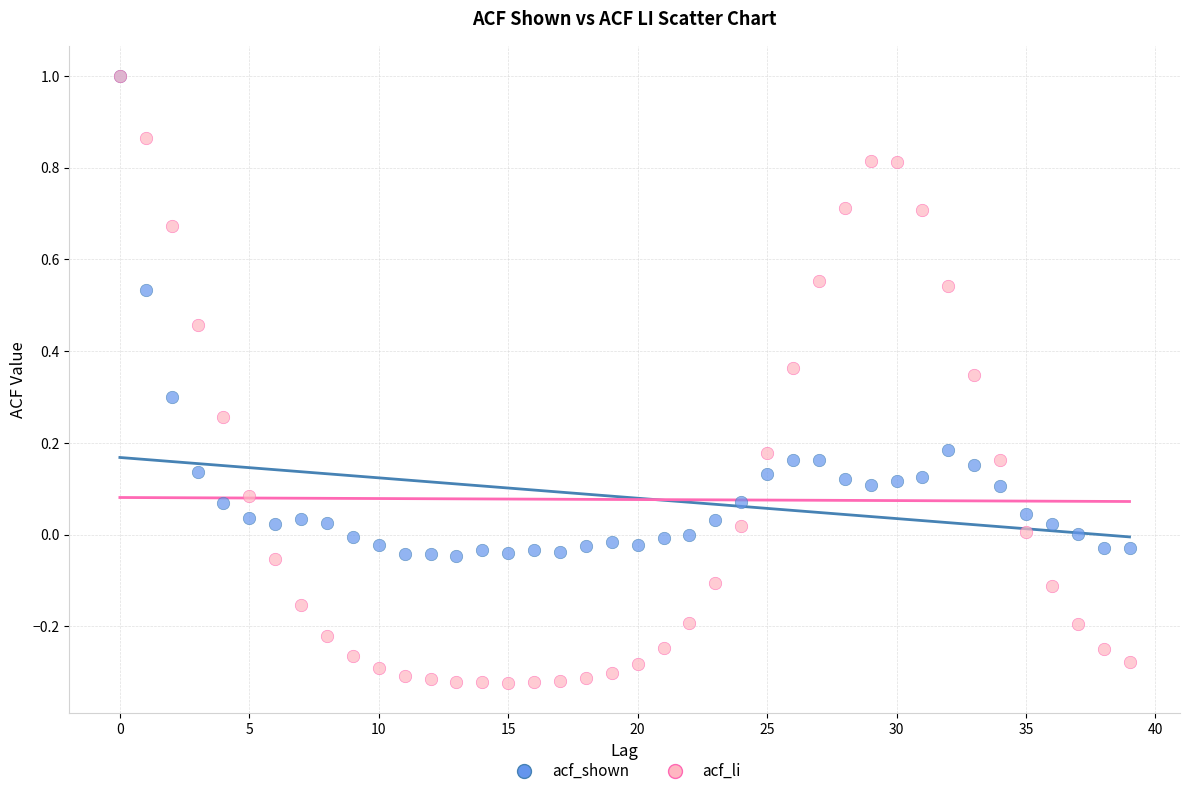

What are all the series names shown in the legend?

acf_shown, acf_li